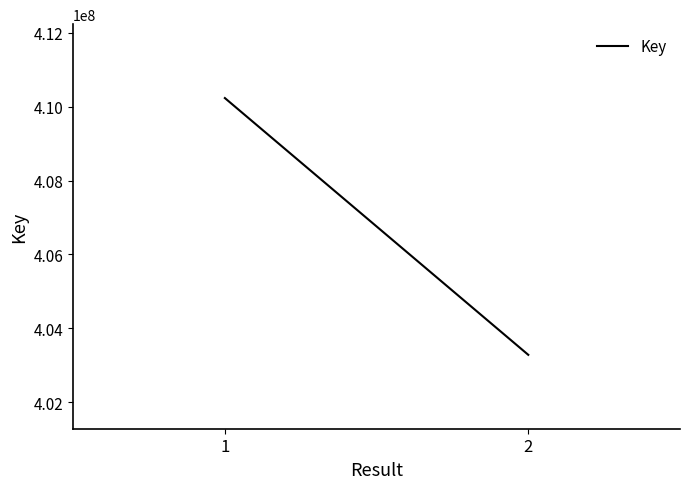

Reading left to right, what are all the values shown in this chart?

1=410234144	2=403283328